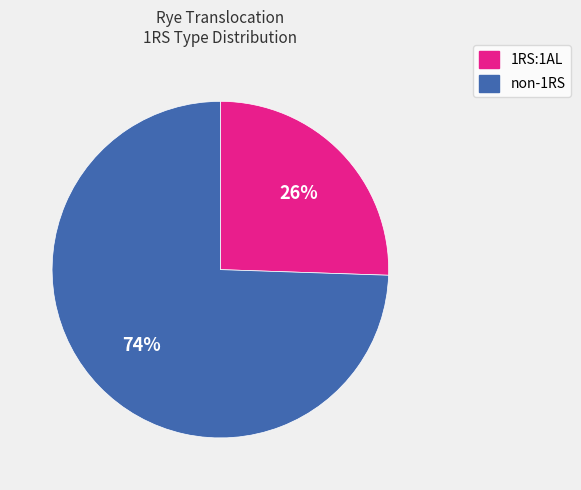

The non-1RS slice represents 74% of the pie. True or false?

True